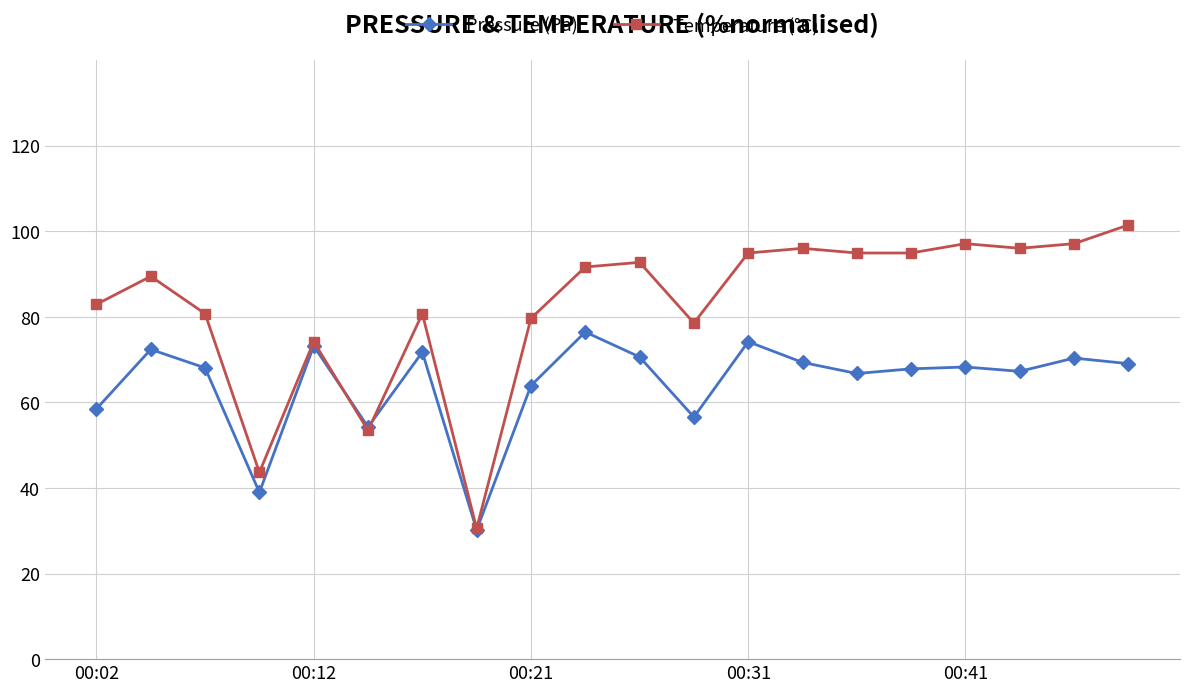

How many values in the Temperature (°C) series exceed 91?

10